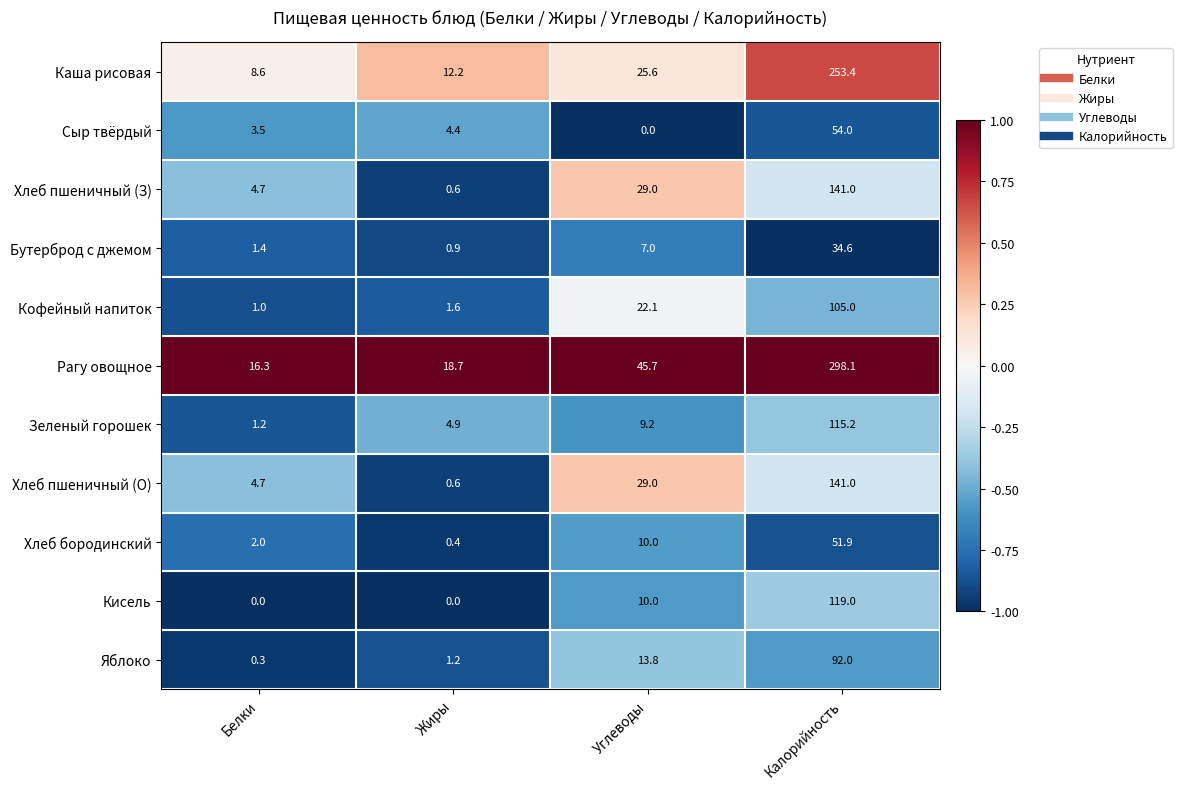

Which series has the largest range (max minus min)?

Рагу овощное